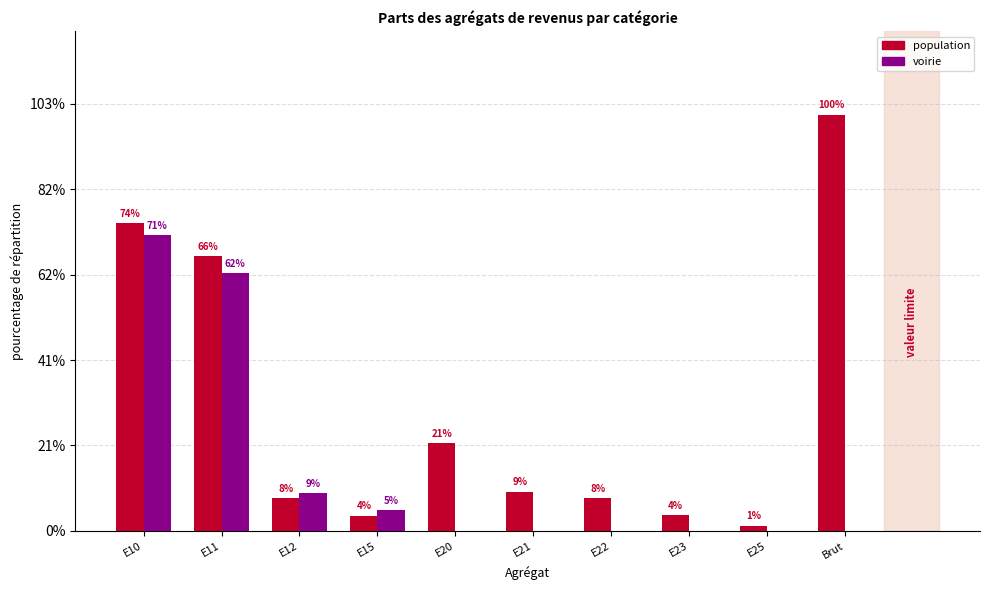

List the series in order of their peak value, lowest first.

voirie, population